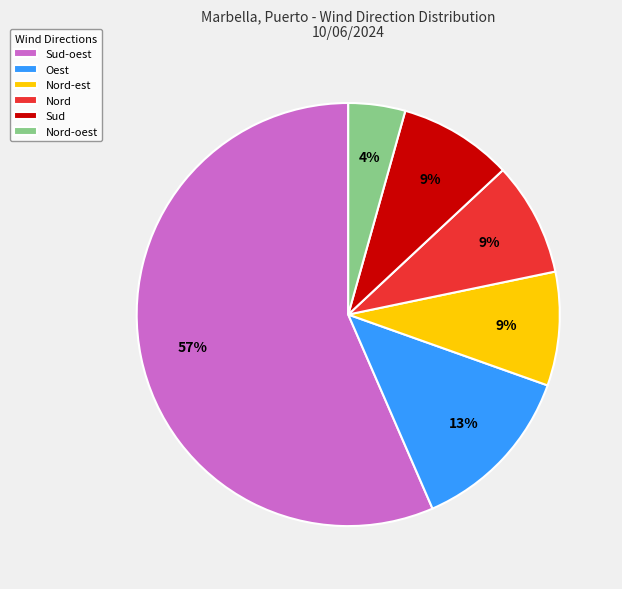

Do Oest and Sud together represent more than half of the pie?

No